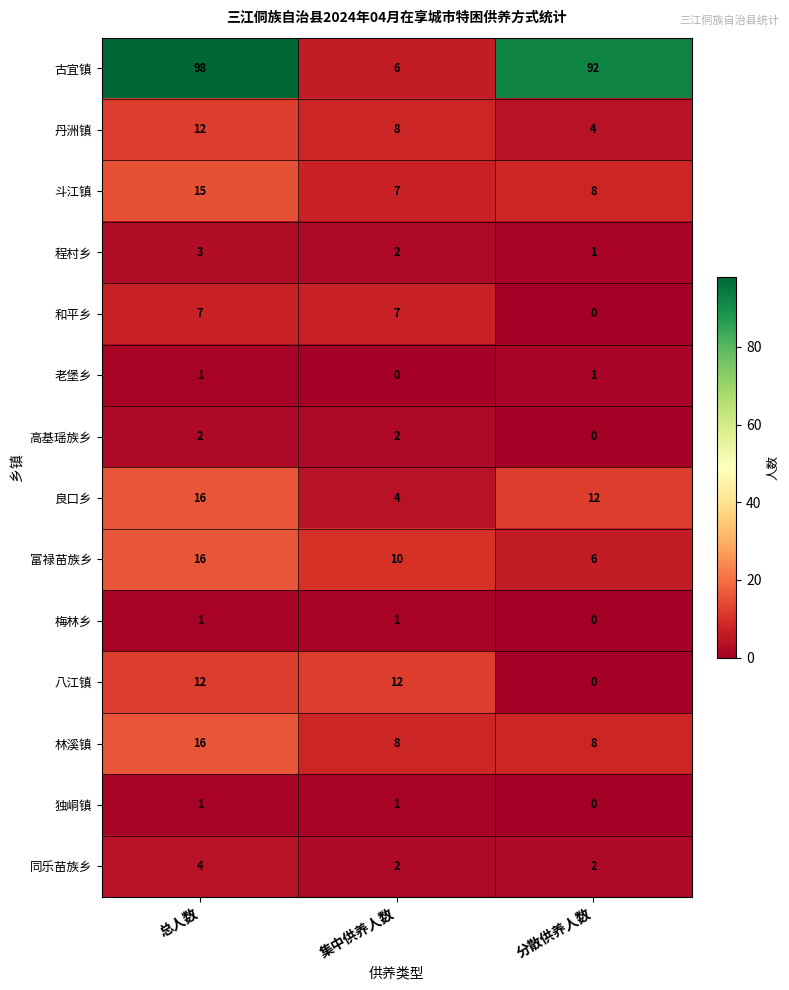

Between 总人数 and 集中供养人数, which series saw the biggest shift?

古宜镇